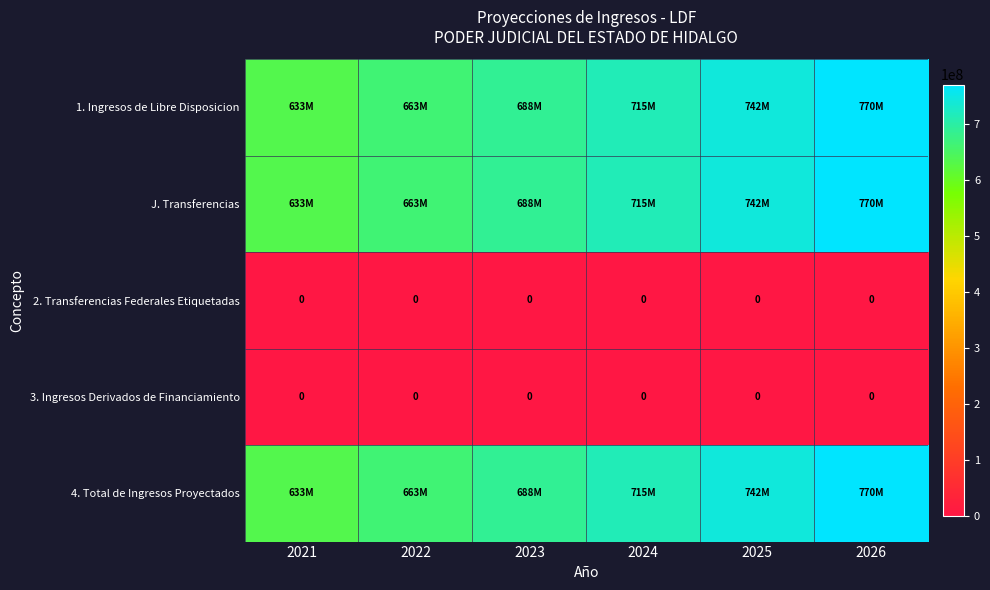

Is it true that 2. Transferencias Federales Etiquetadas equals 0 at 2025?

True